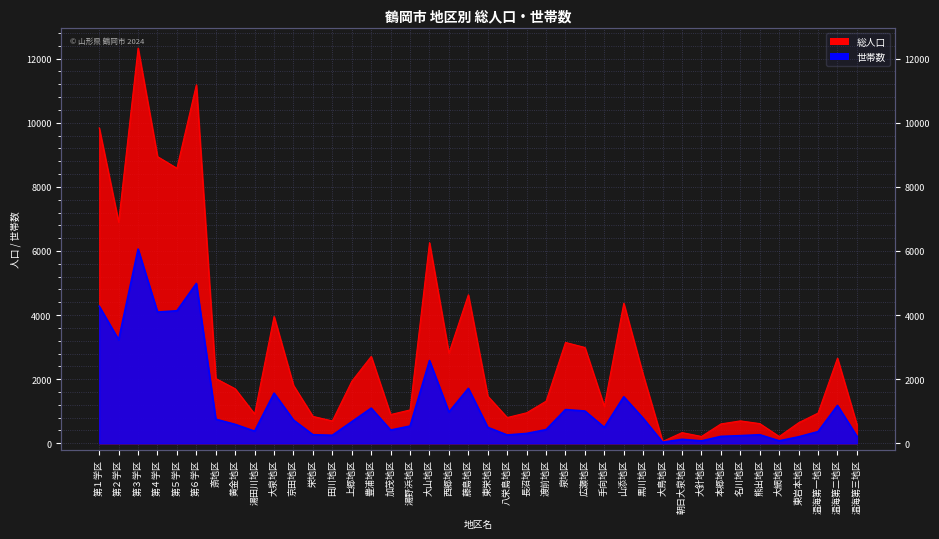

Rank the series by their average value, from highest to lowest.

総人口, 世帯数